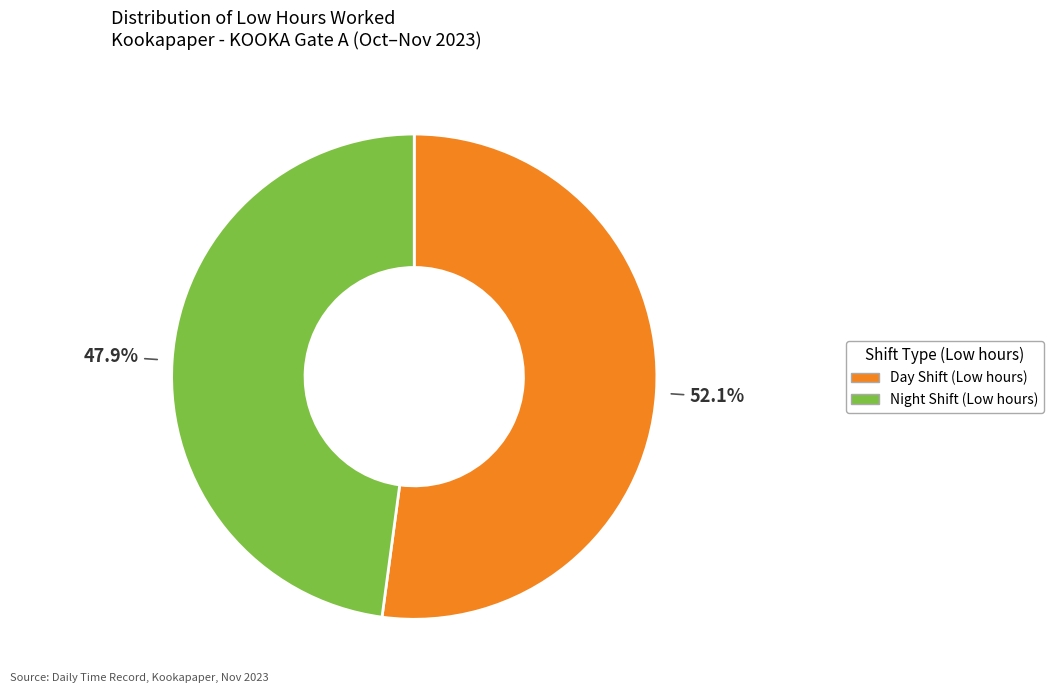

How many segments does this pie chart have?

2